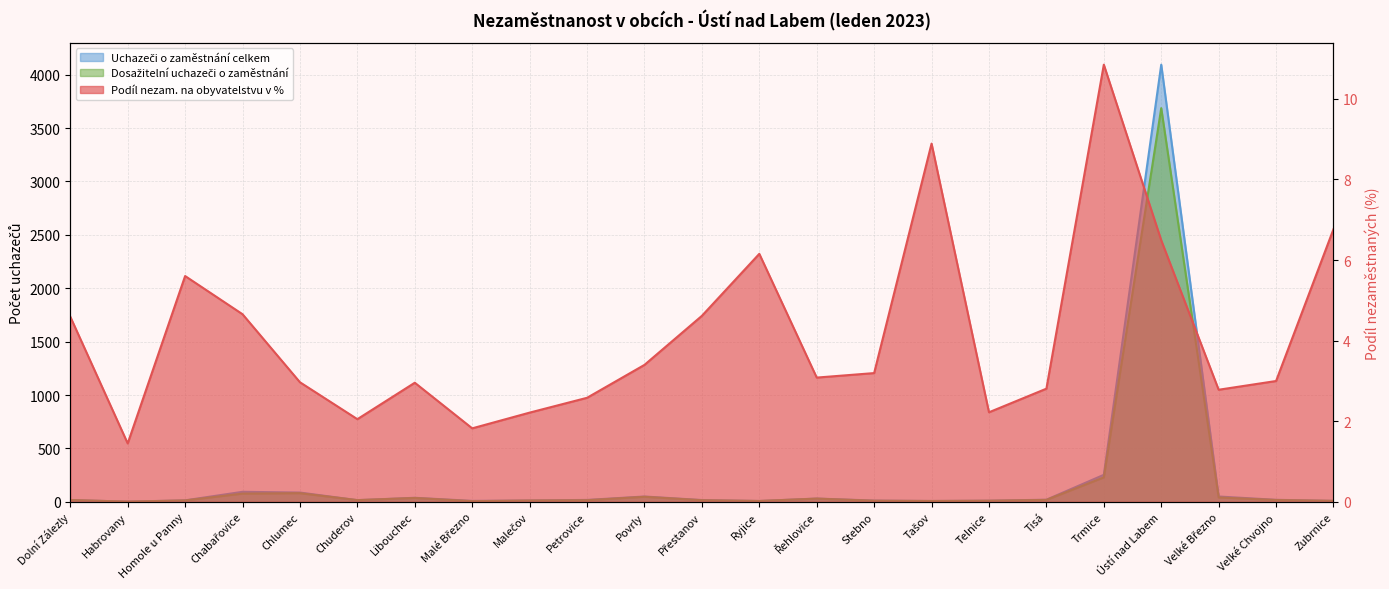

How many interior local peaks does the Dosažitelní uchazeči o zaměstnání series have?

5